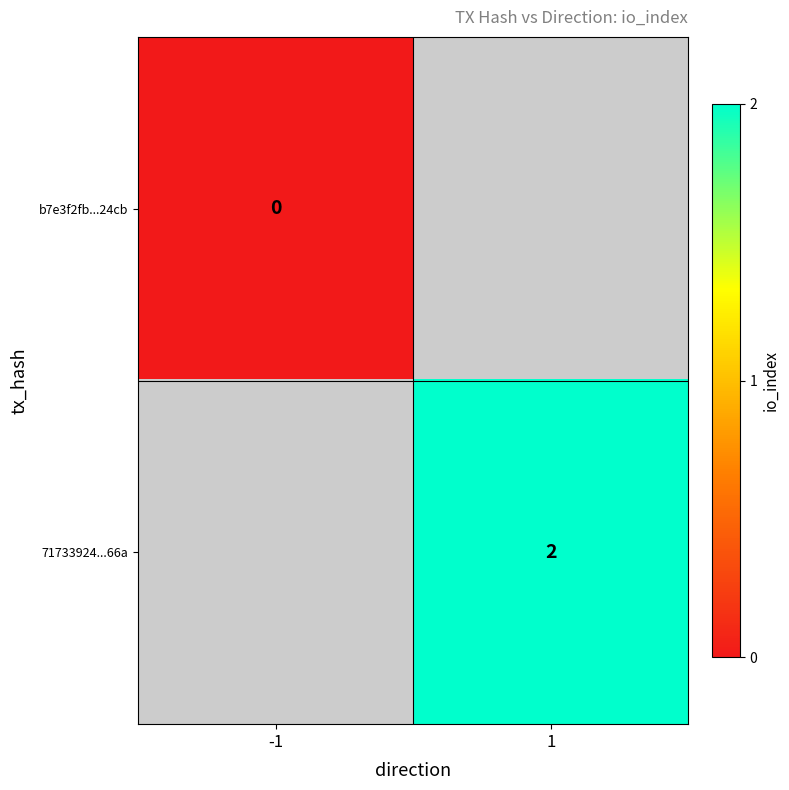

How many series are shown in this chart?

2